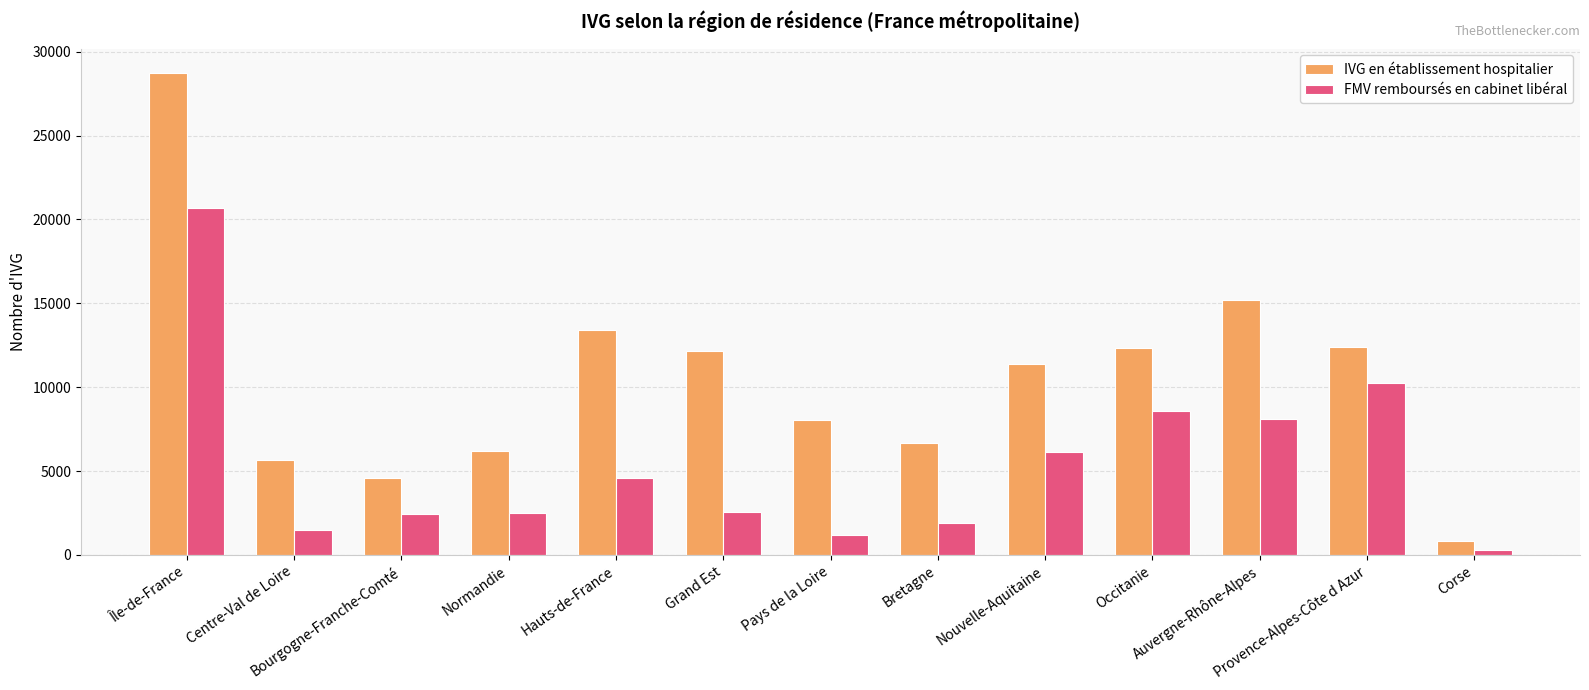

Which series has the largest total across all categories?

IVG en établissement hospitalier